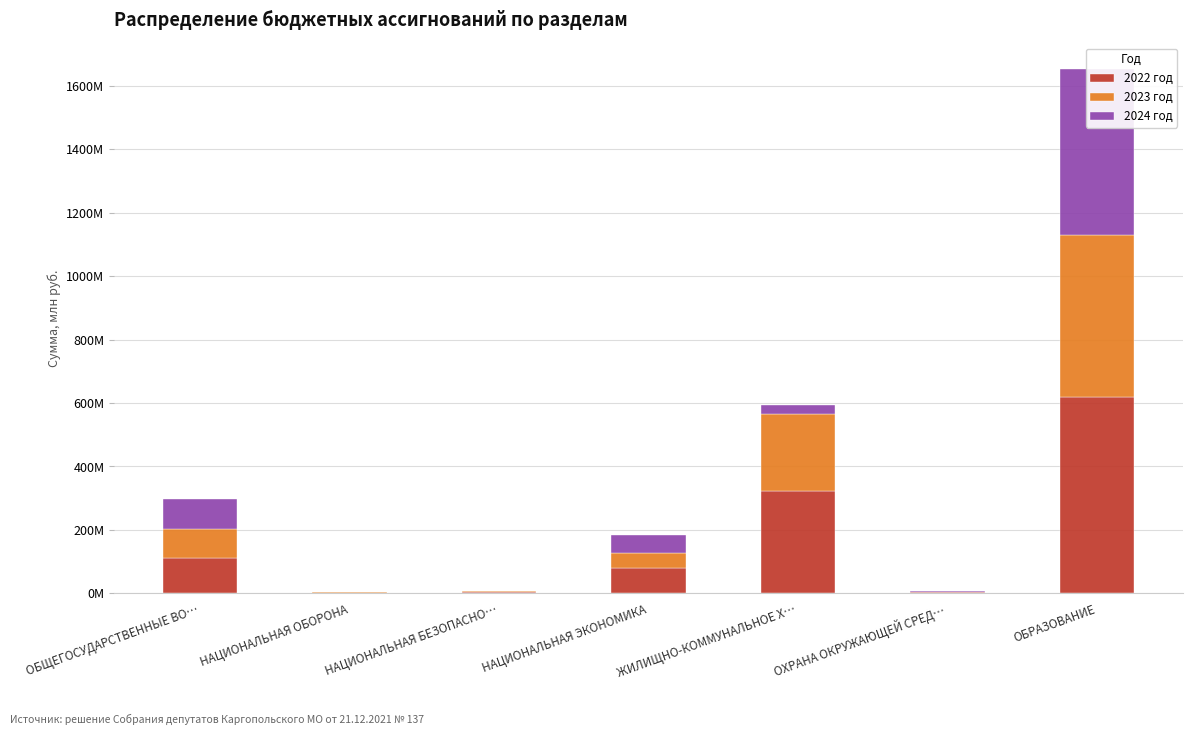

What is the difference between the 2022 год values at НАЦИОНАЛЬНАЯ ЭКОНОМИКА and НАЦИОНАЛЬНАЯ БЕЗОПАСНО…?

73.2